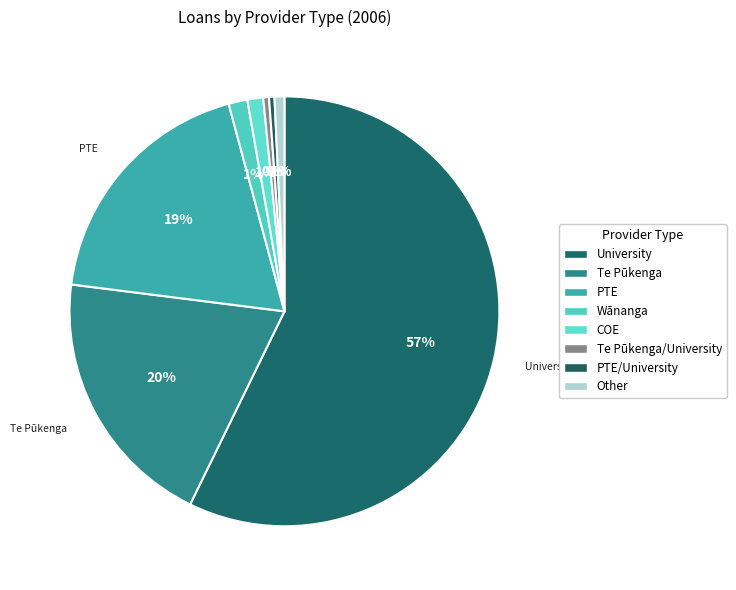

Count the number of slices in the pie.

8